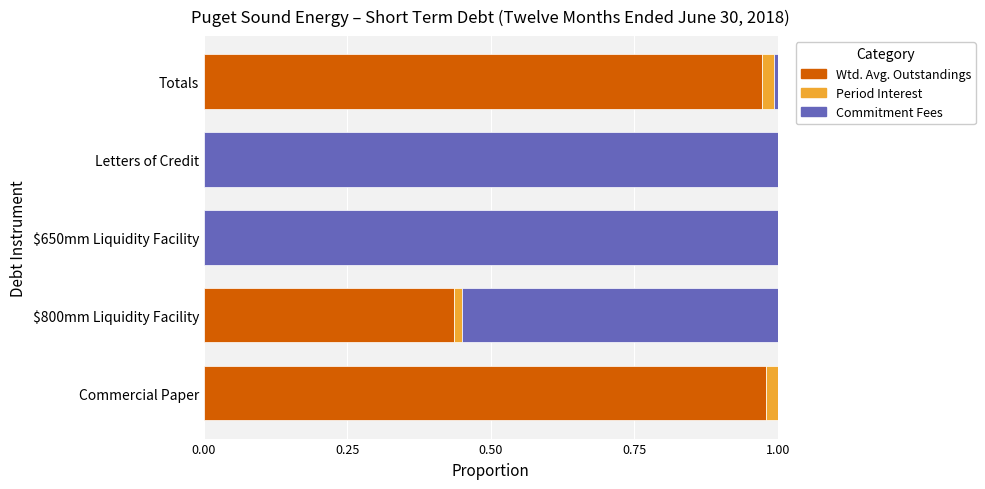

Is it true that Wtd. Avg. Outstandings equals 0.6 at Commercial Paper?

False